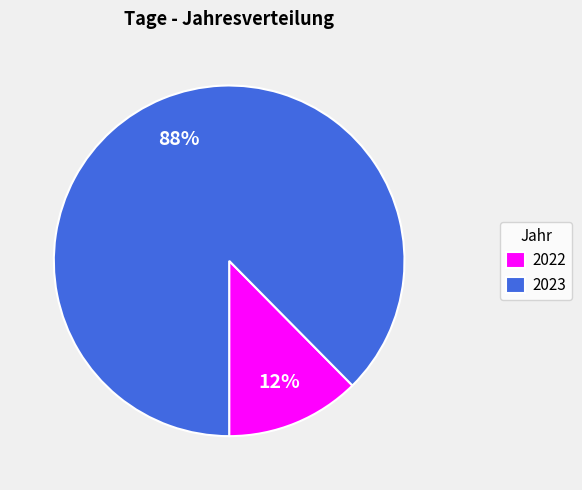

Combined, do 2023 and 2022 account for over 50%?

Yes